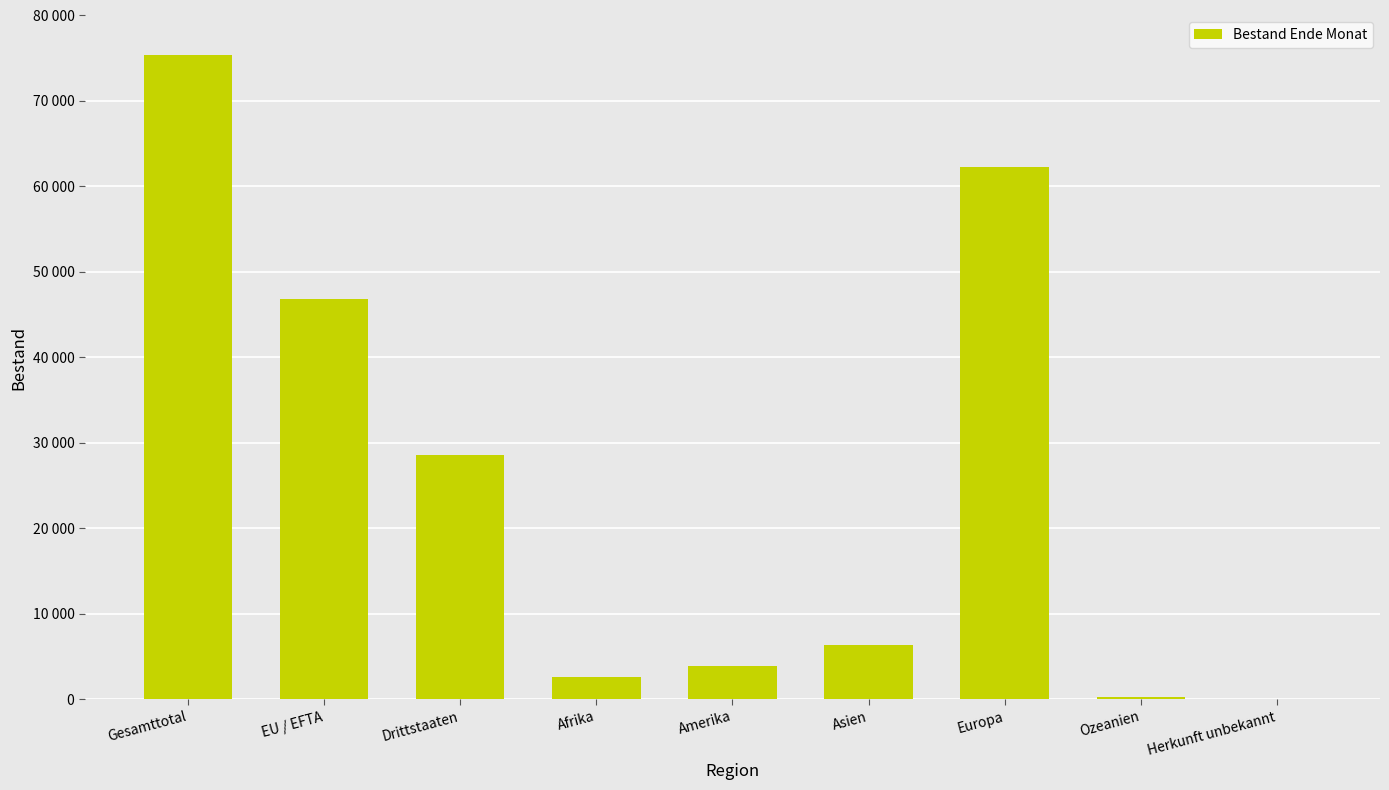

True or false: the data shows 18998 at Europa.

False